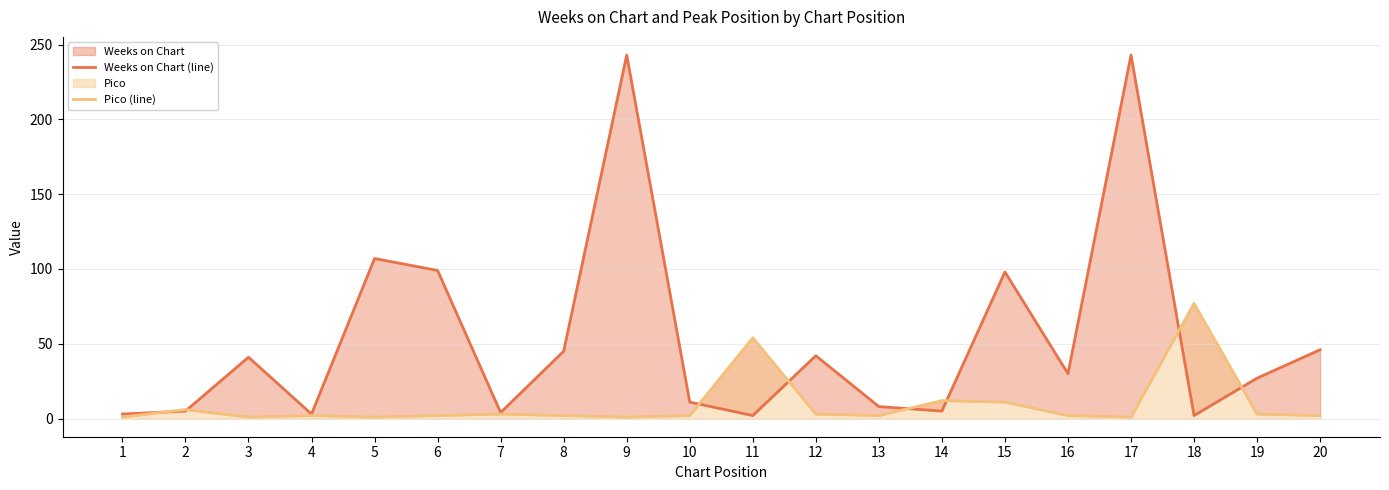

What is the value of the Weeks on Chart (line) point at the 8th from the left?

45